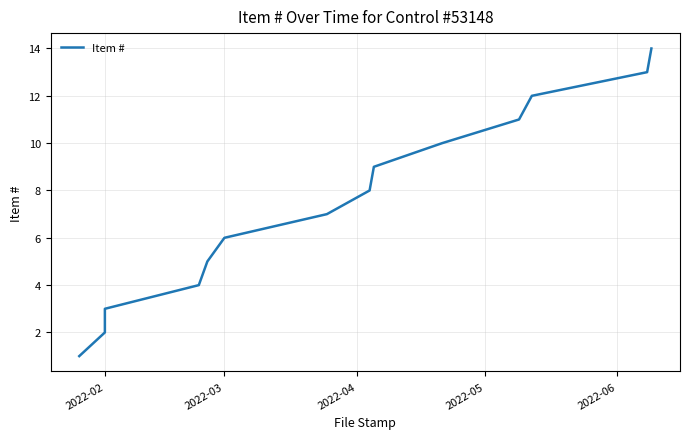

How many series are shown in this chart?

1